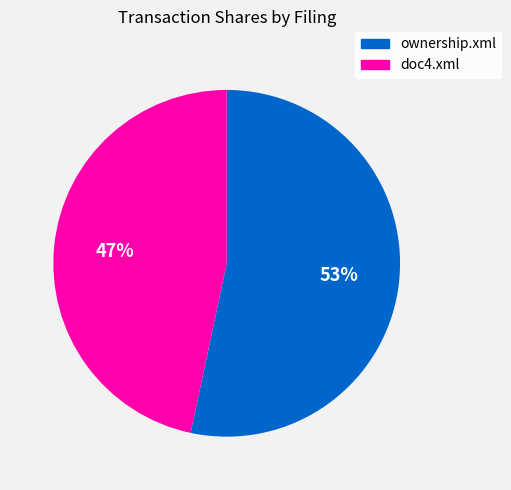

Is there a majority slice in this chart?

Yes